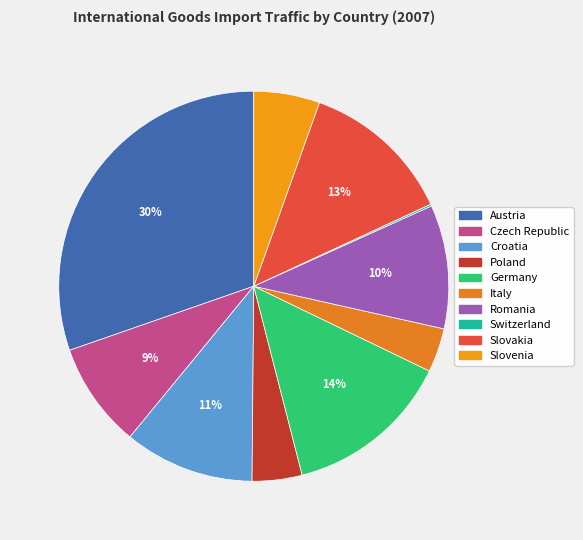

How many segments does this pie chart have?

10